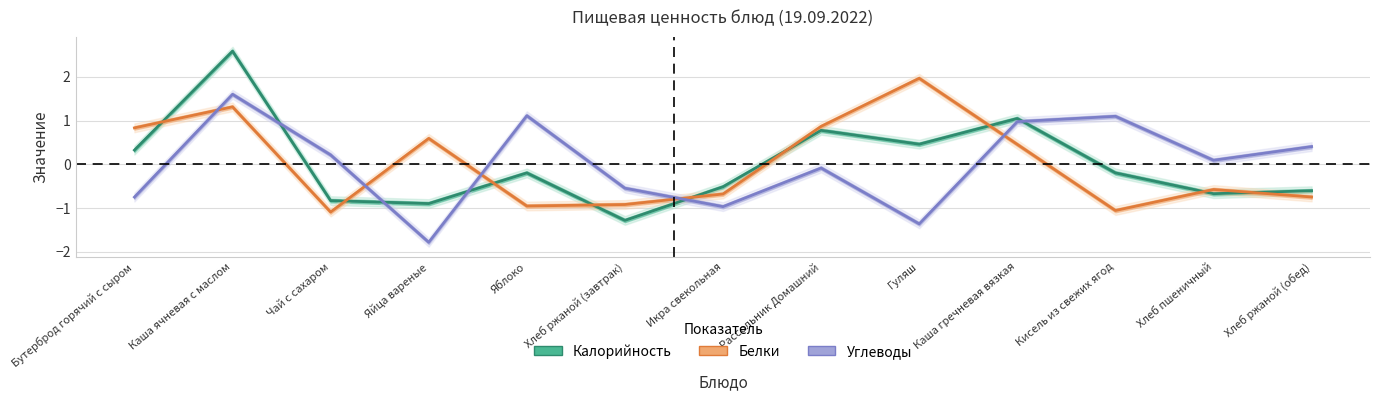

What is the minimum value shown in the chart?

-1.8